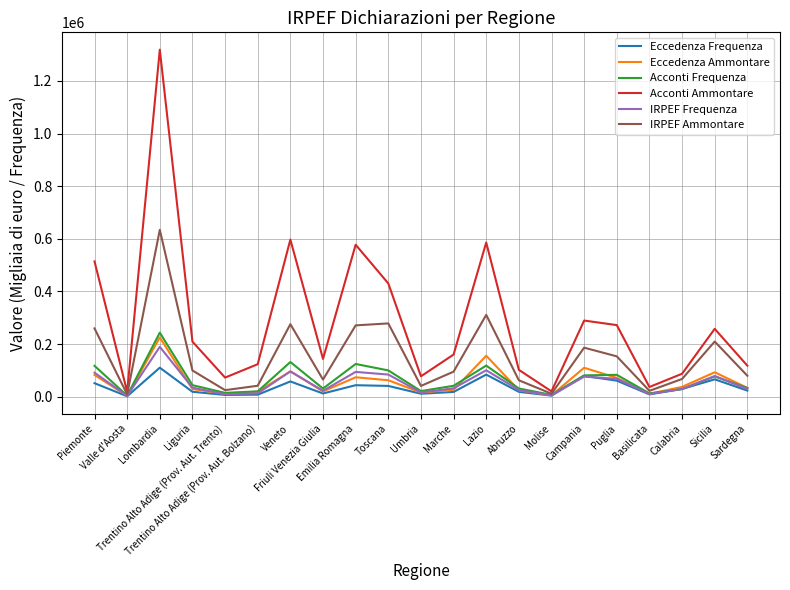

What is the total value across all series at Campania?

822743